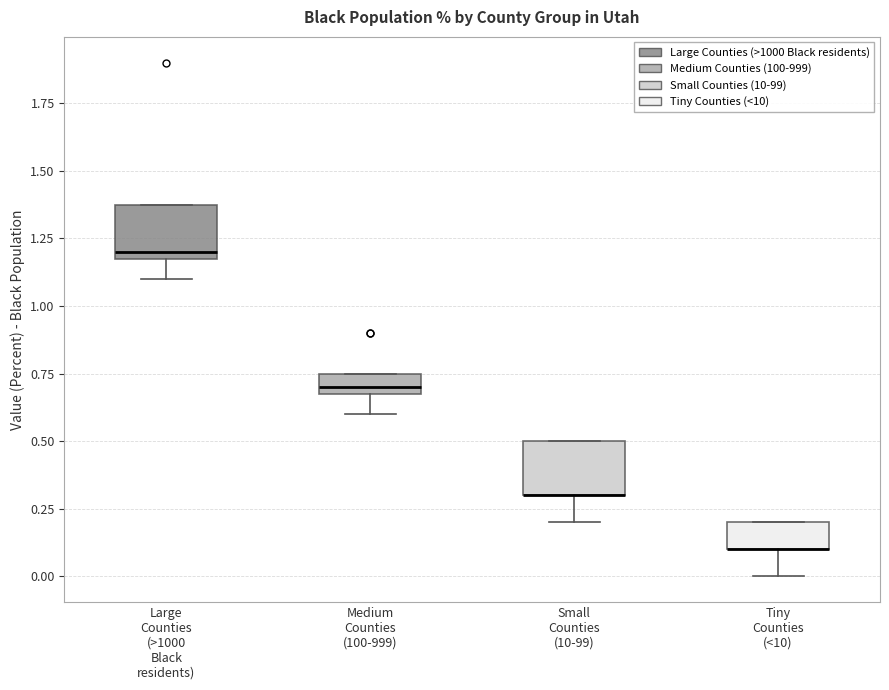

Reading left to right, read every box against the y-axis: the position of its median line, the range the box covers, and the ends of its whiskers. The values are not printed on the chart, so give them approximately, as read against the axis.

Large Counties (>1000 Black residents): median 1.20 (just above the box's lower edge), box 1.20 to 1.40, whiskers 1.10 to 1.40
Medium Counties (100-999): median 0.70 (just above the box's lower edge), box 0.70 to 0.75, whiskers 0.60 to 0.75
Small Counties (10-99): median 0.30 (drawn on the box's lower edge), box 0.30 to 0.50, whiskers 0.20 to 0.50
Tiny Counties (<10): median 0.10 (drawn on the box's lower edge), box 0.10 to 0.20, whiskers 0.00 to 0.20